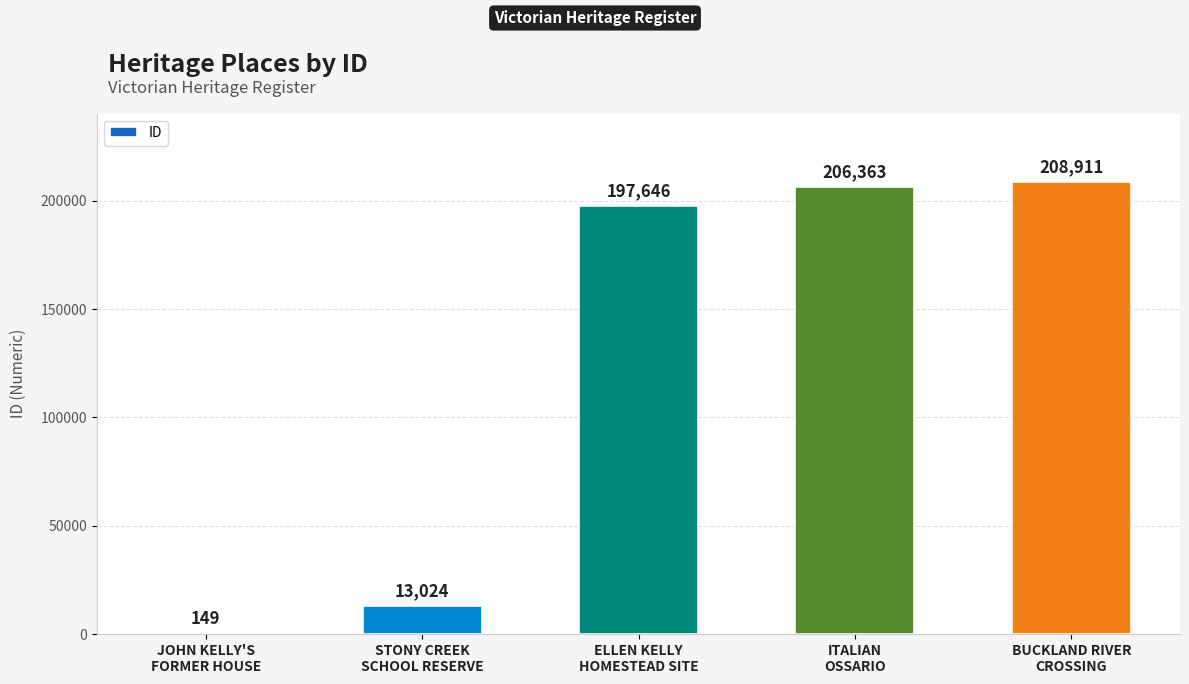

What is the maximum value shown in the chart?

208911